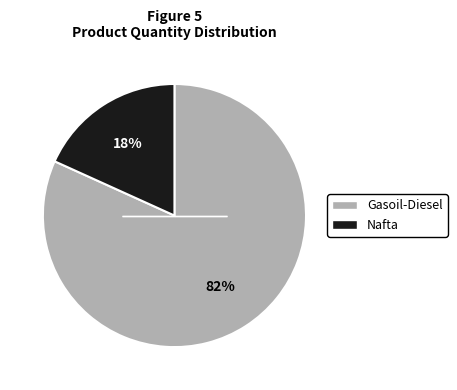

Between Gasoil-Diesel and Nafta, which is larger?

Gasoil-Diesel